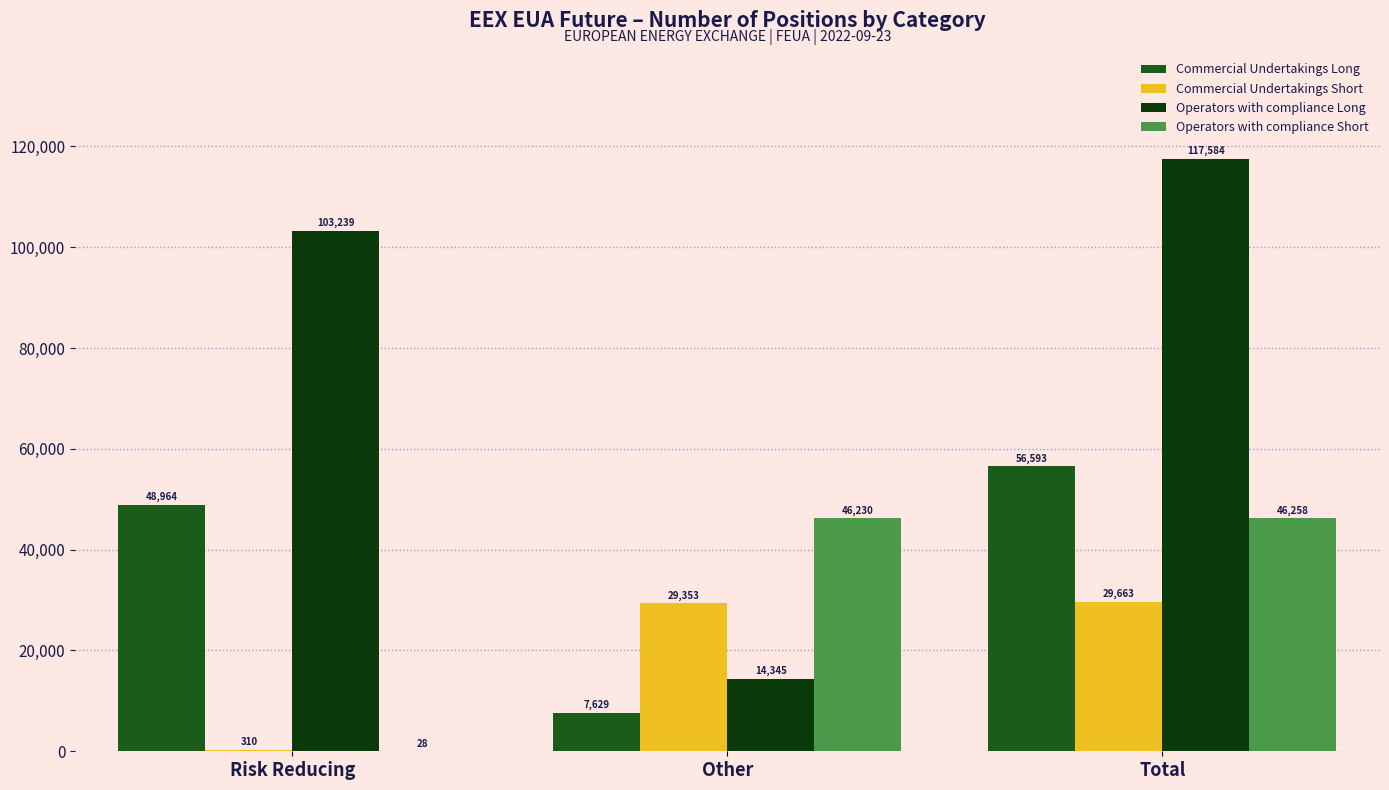

Between Risk Reducing and Total, which series saw the biggest shift?

Operators with compliance Short